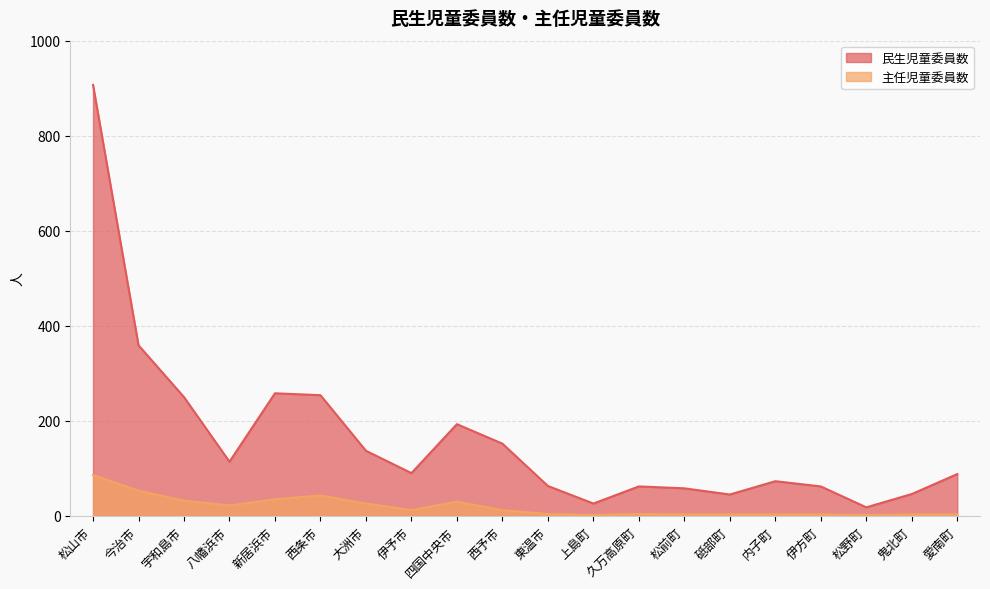

What is the average value of the 民生児童委員数 series?

163